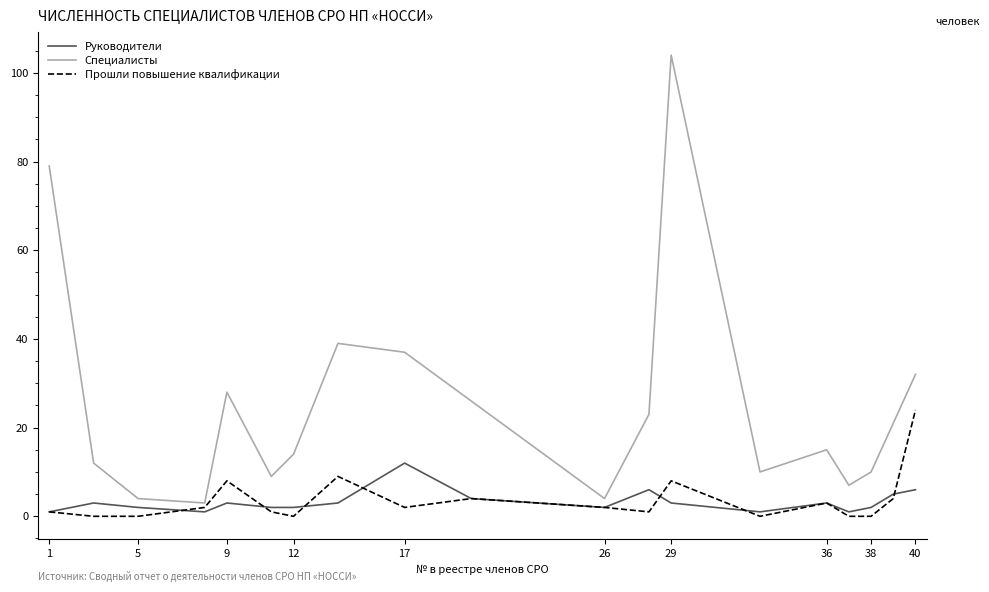

List the series in order of their peak value, highest first.

Специалисты, Прошли повышение квалификации, Руководители